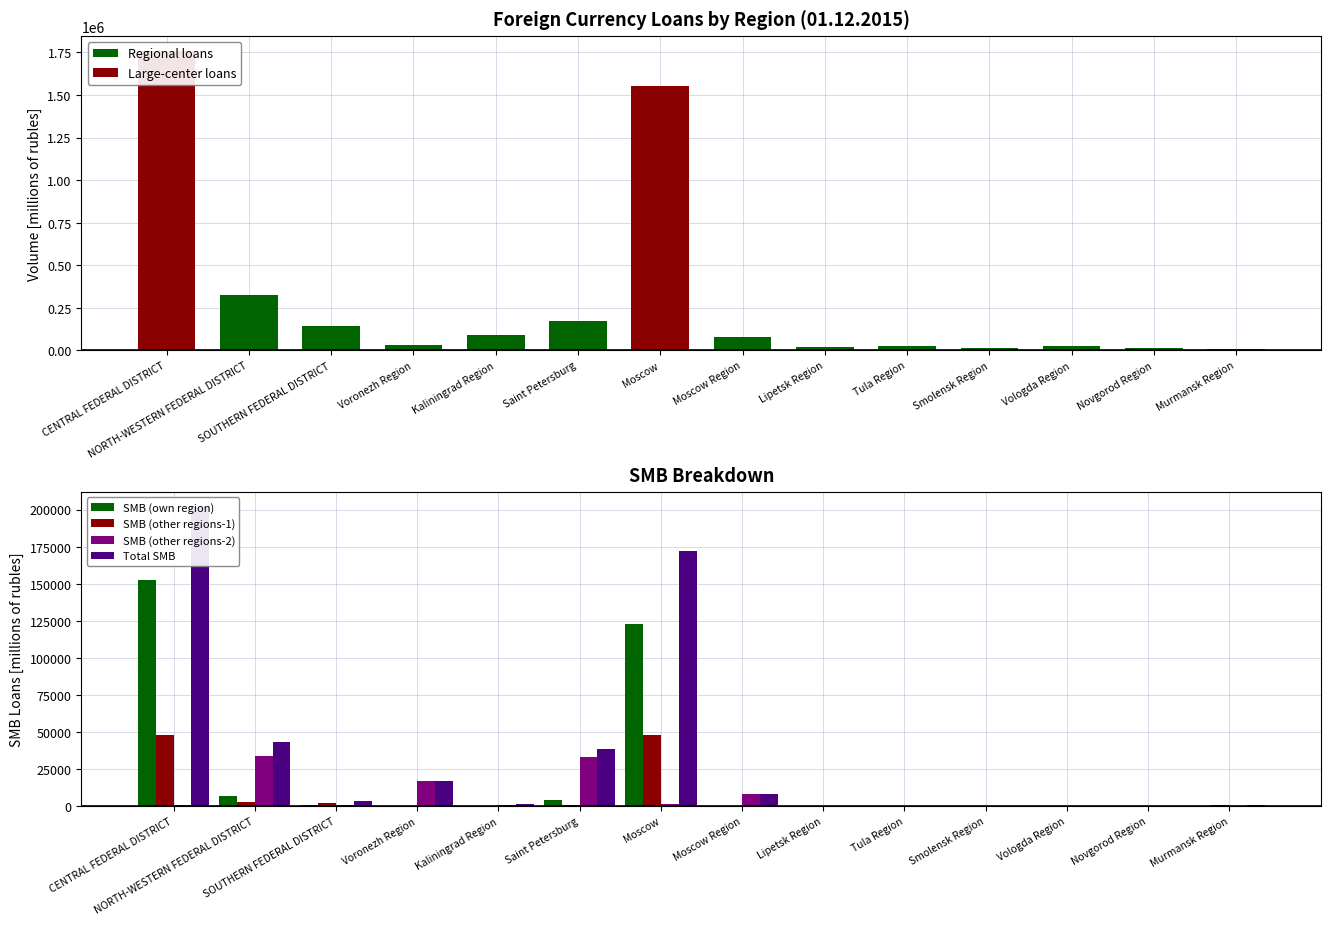

What is the difference between the highest and lowest values at Saint Petersburg?

171304